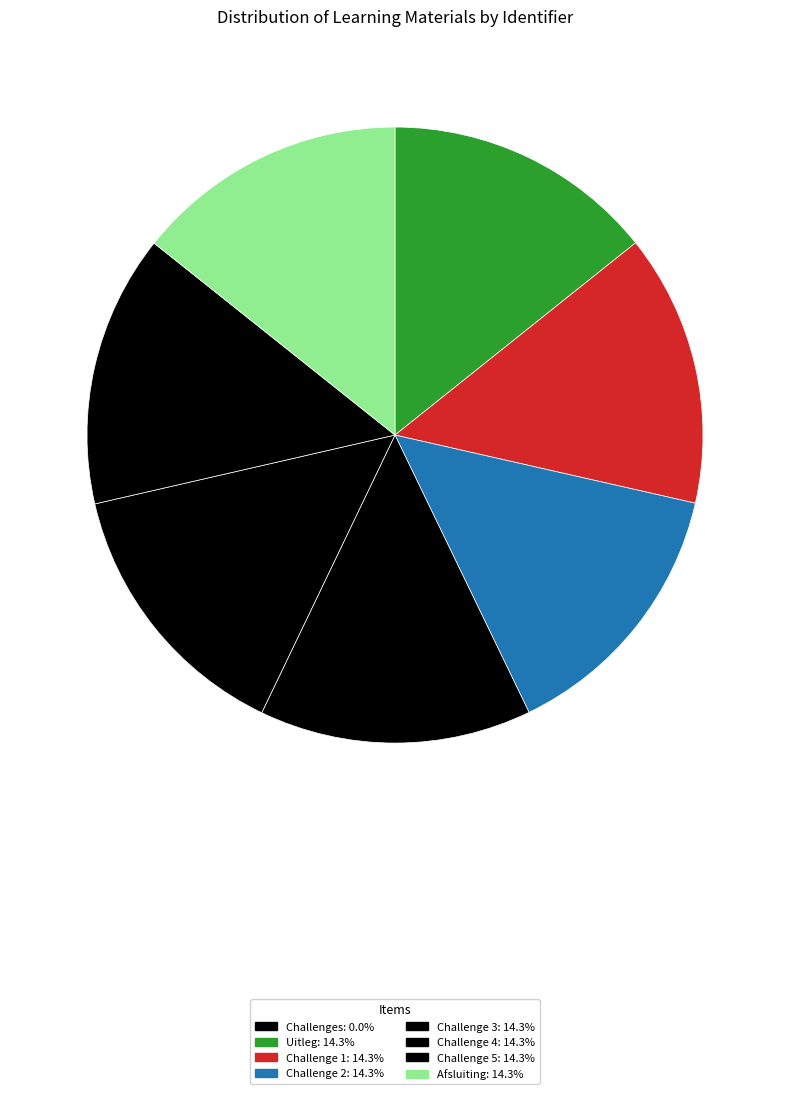

How much of the chart is everything except Afsluiting?

85.7%